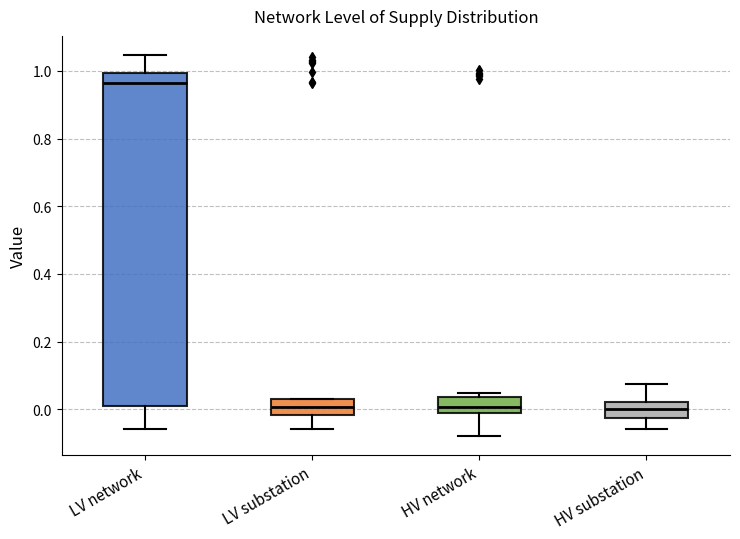

Where does the median line of the box for LV network sit on the y-axis? The values are not printed on the chart, so give them approximately, as read against the axis.

0.96